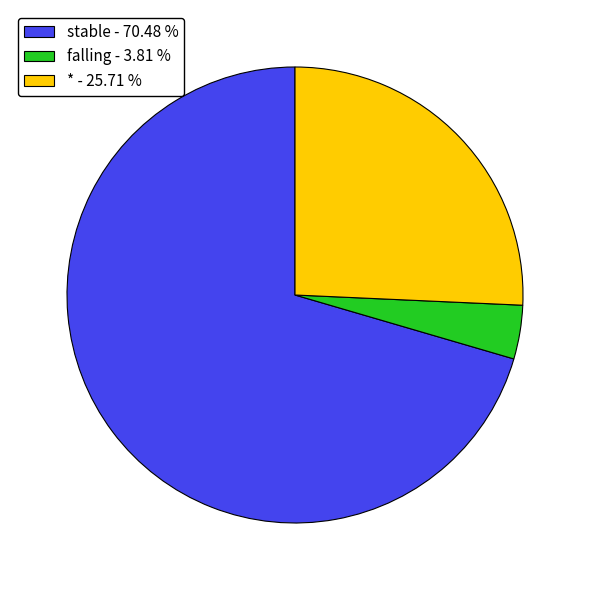

Which category has the smallest portion of the pie?

falling - 3.81 %